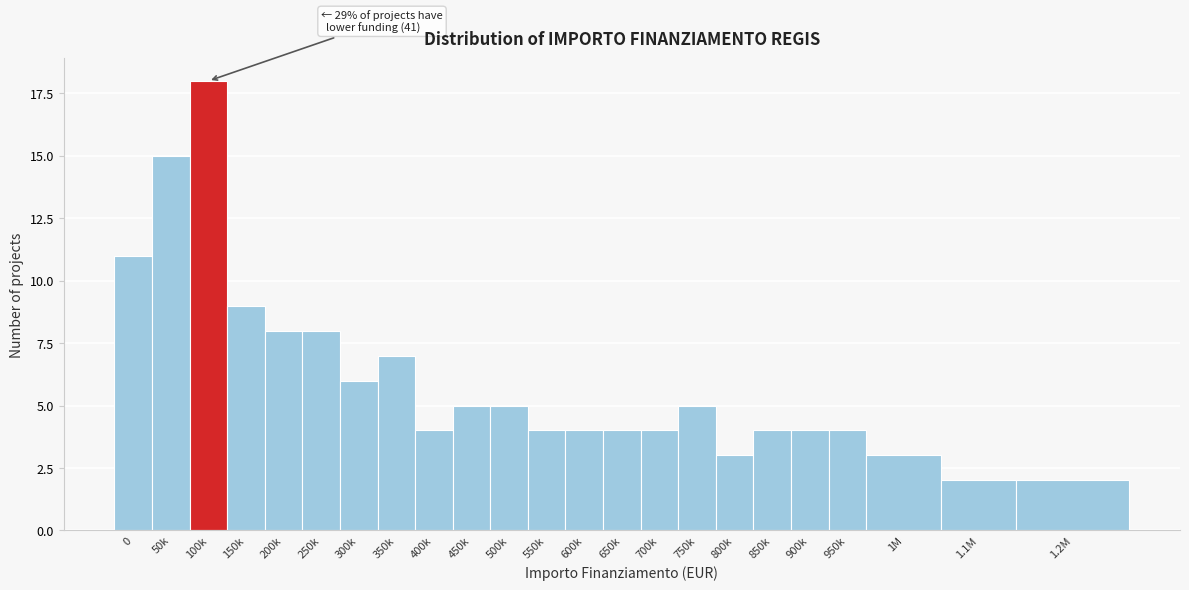

Reading left to right, list all the values displayed in this chart.

0=11	50k=15	100k=18	150k=9	200k=8	250k=8	300k=6	350k=7	400k=4	450k=5	500k=5	550k=4	600k=4	650k=4	700k=4	750k=5	800k=3	850k=4	900k=4	950k=4	1M=3	1.1M=2	1.2M=2